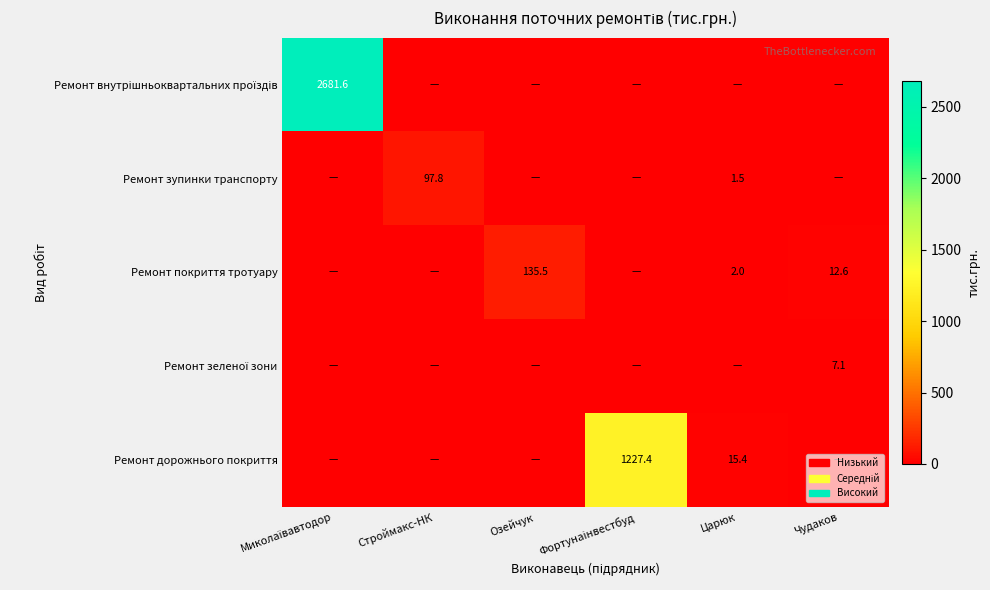

List the labels in order of Ремонт зеленої зони value, largest first.

Чудаков, Миколаївавтодор, Строймакс-НК, Озейчук, Фортунаінвестбуд, Царюк